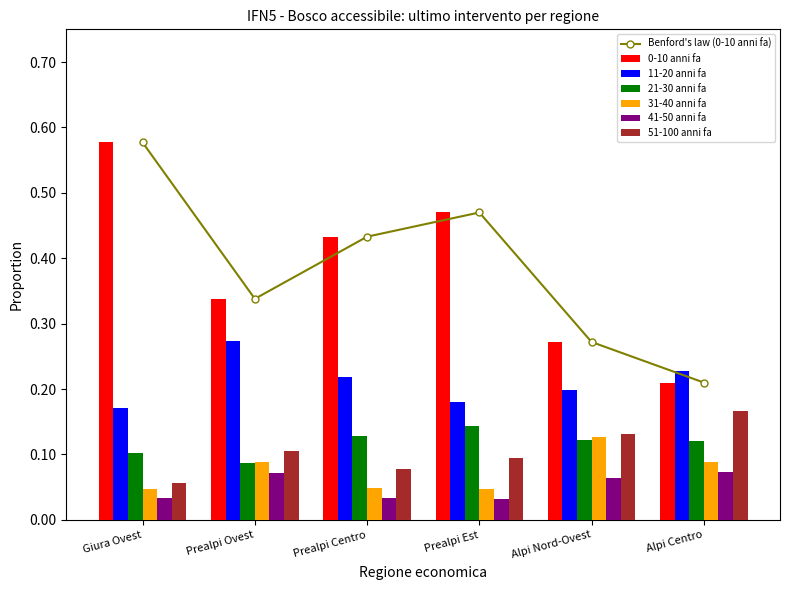

At which label does 0-10 anni fa reach its peak?

Giura Ovest